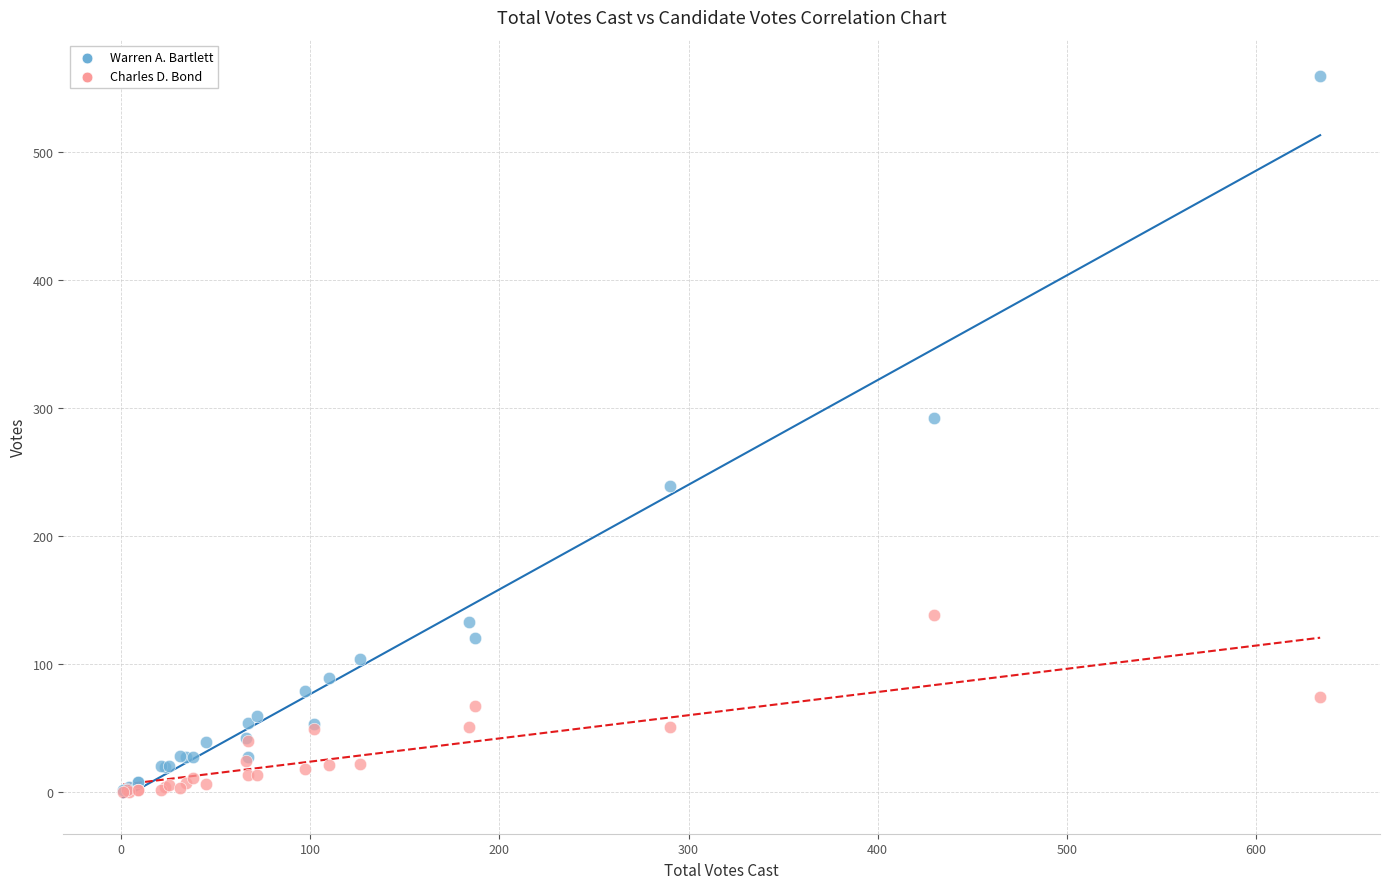

Which series has the largest Y range (max minus min)?

Warren A. Bartlett